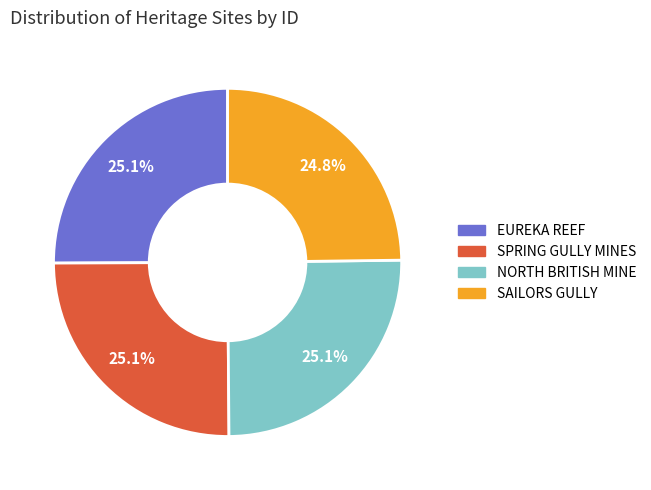

Does any single category account for the majority?

No